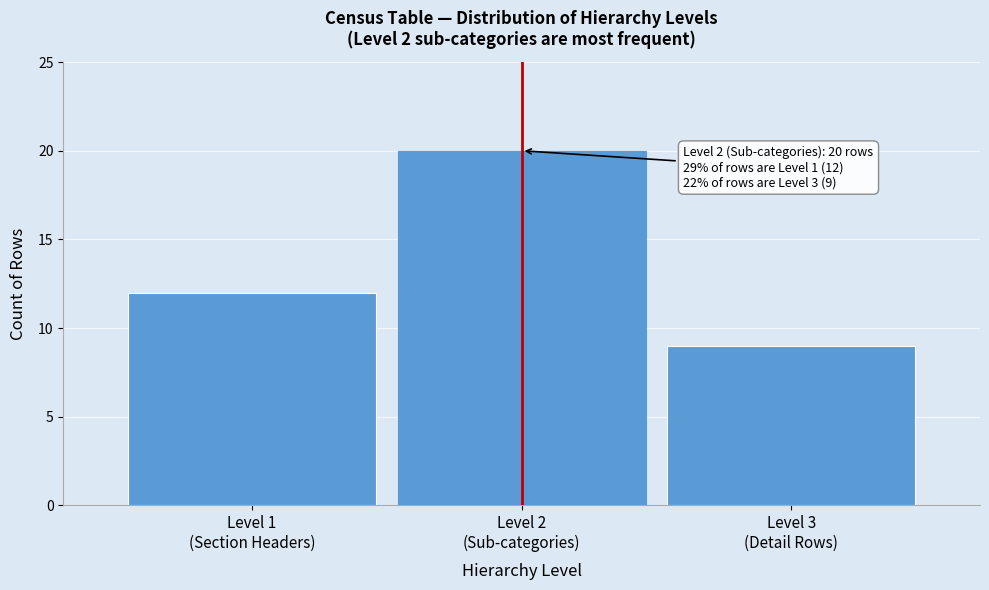

Reading right to left, what are all the values shown in this chart?

9	20	12